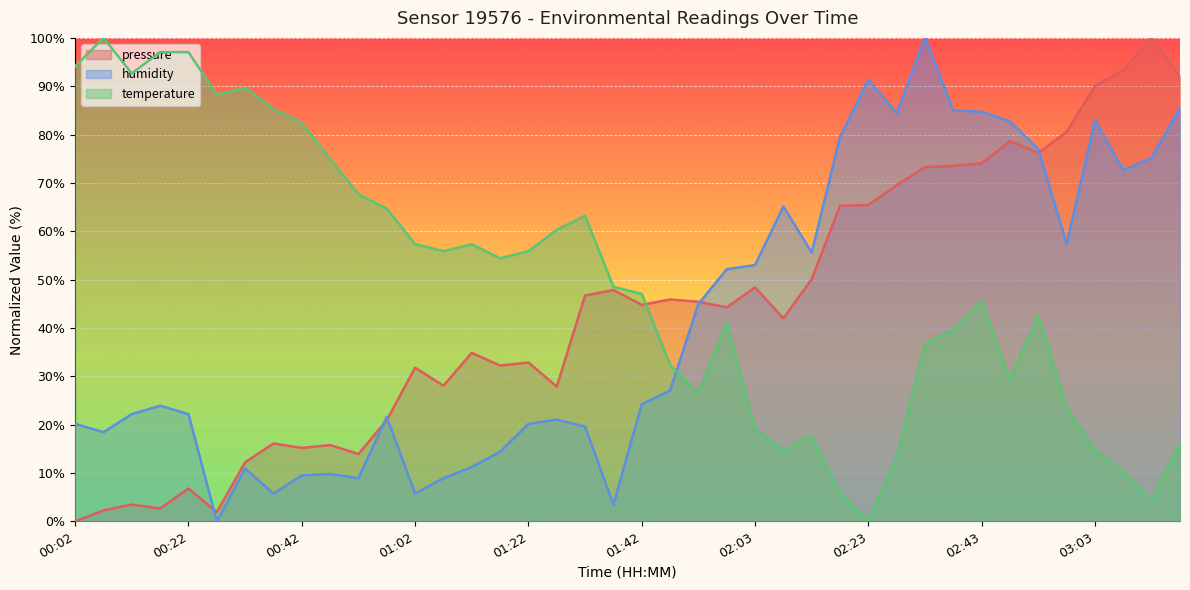

Which series has the widest spread of values?

pressure